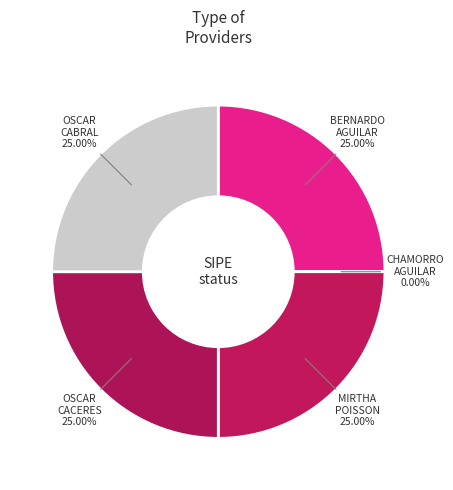

How many slices are in this pie chart?

5